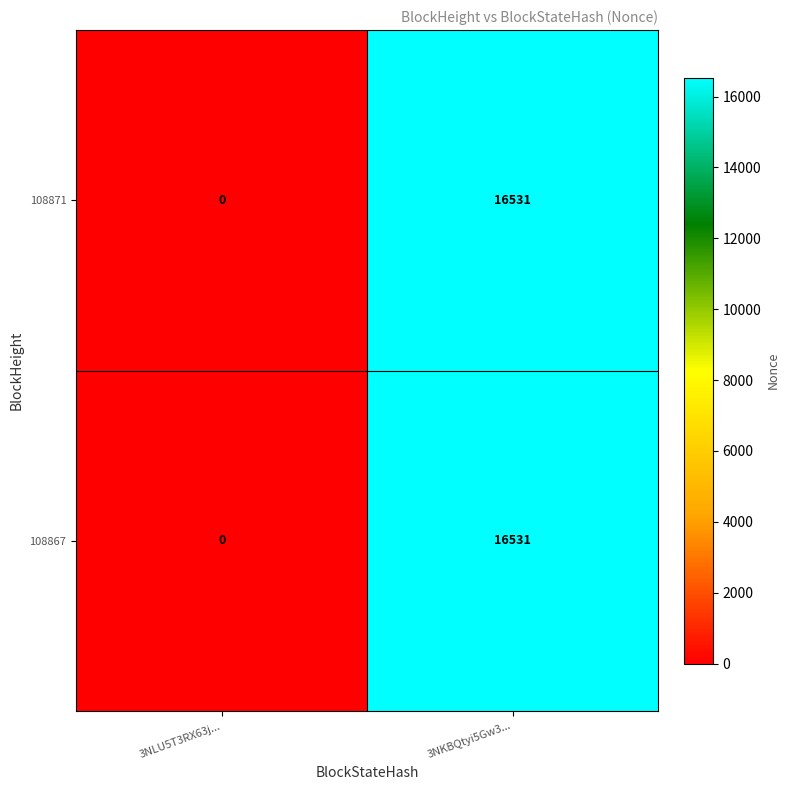

Where is 108867 nearest to the value 8265?

3NLU5T3RX63j...